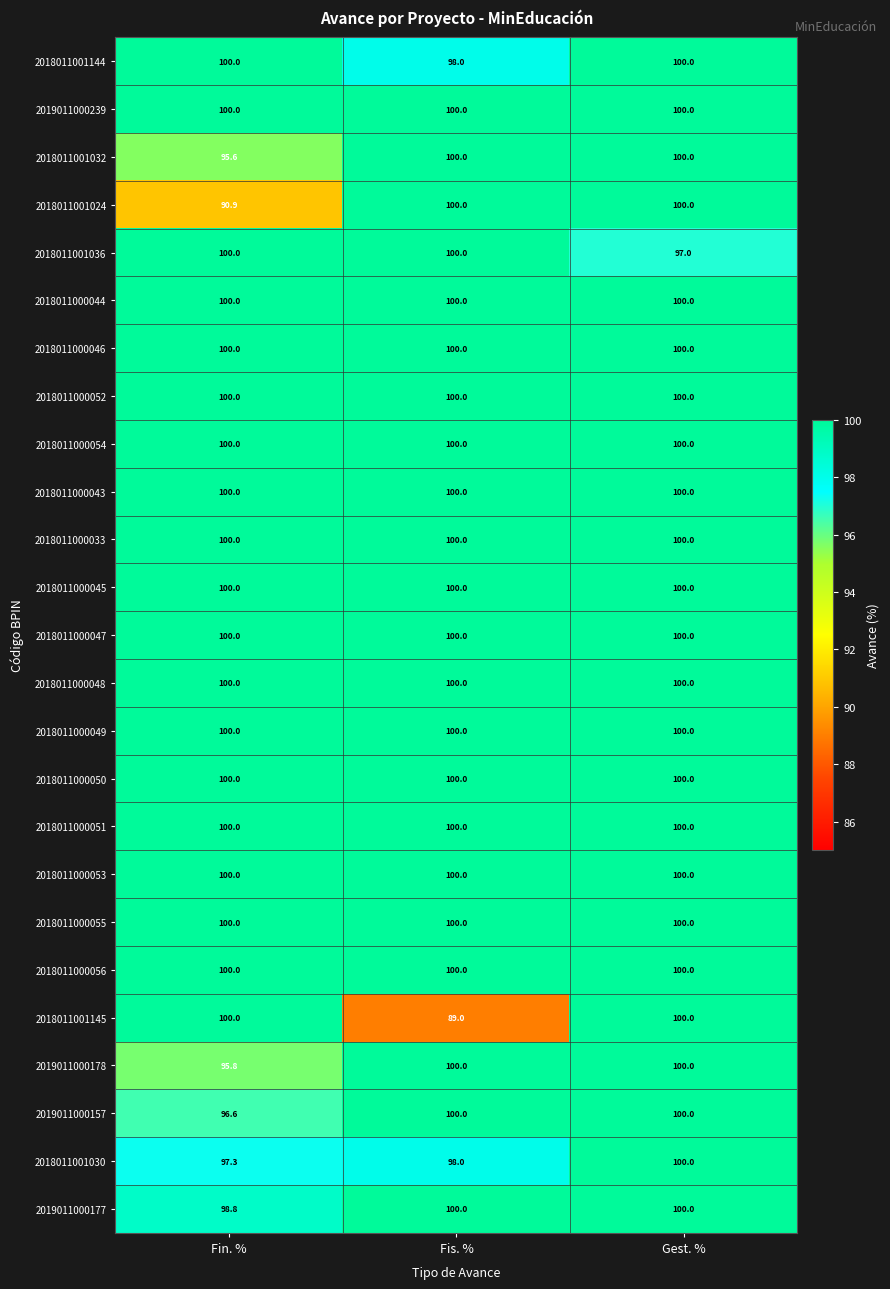

At which category is the sum across all series the highest?

Gest. %